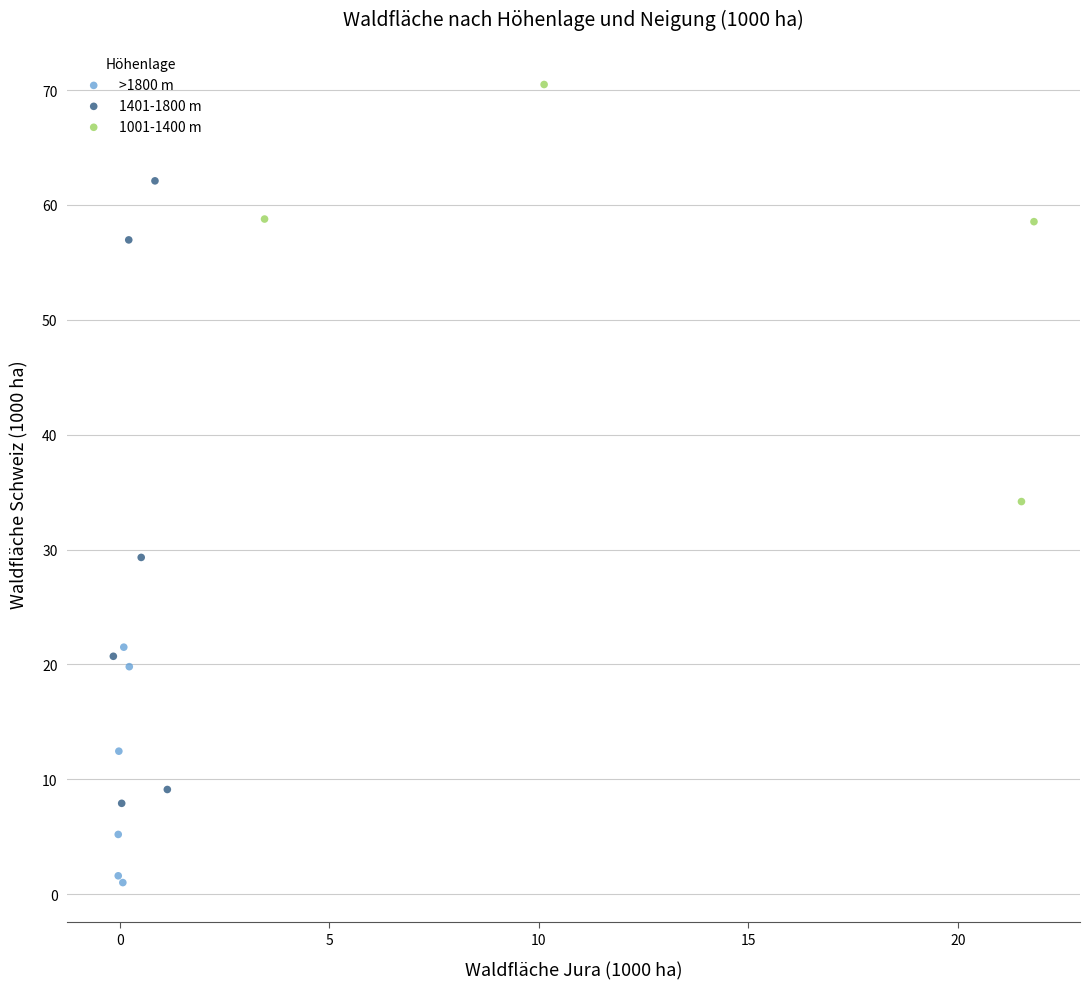

Which series contains the highest Y value?

1001-1400 m